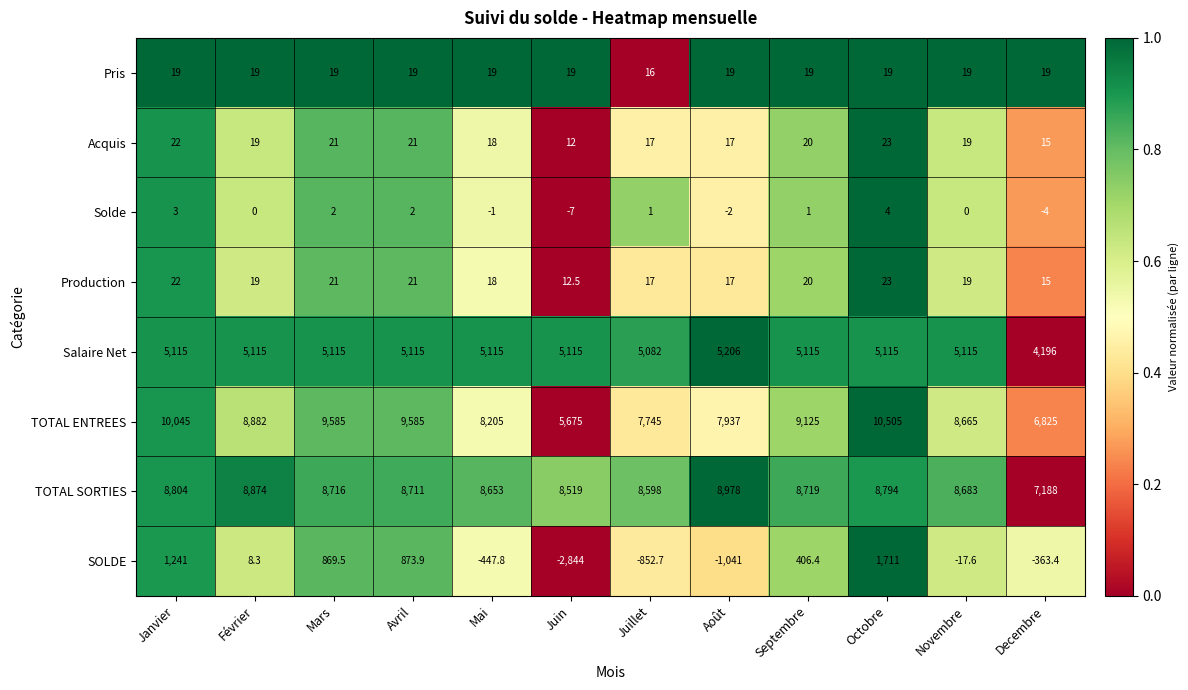

Between Juin and Juillet, which series saw the biggest shift?

TOTAL ENTREES